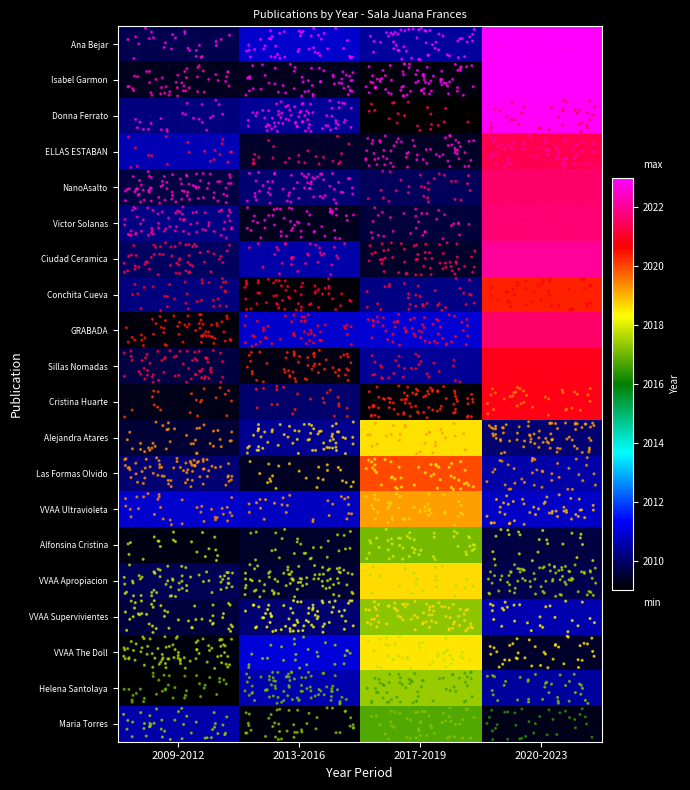

Reading left to right, what are all the values shown in this chart?

Ana Bejar: 2009-2012=2009.7	2013-2016=2010.9	2017-2019=2010.5	2020-2023=2023.2
Isabel Garmon: 2009-2012=2009.3	2013-2016=2009.3	2017-2019=2009.1	2020-2023=2023.7
Donna Ferrato: 2009-2012=2010.2	2013-2016=2010.4	2017-2019=2009.0	2020-2023=2022.9
ELLAS ESTABAN: 2009-2012=2010.7	2013-2016=2009.4	2017-2019=2009.4	2020-2023=2021.4
NanoAsalto: 2009-2012=2009.6	2013-2016=2010.0	2017-2019=2009.9	2020-2023=2021.6
Victor Solanas: 2009-2012=2010.2	2013-2016=2009.3	2017-2019=2009.6	2020-2023=2021.7
Ciudad Ceramica: 2009-2012=2009.9	2013-2016=2010.6	2017-2019=2009.4	2020-2023=2022.0
Conchita Cueva: 2009-2012=2010.2	2013-2016=2009.1	2017-2019=2010.2	2020-2023=2020.3
GRABADA: 2009-2012=2009.1	2013-2016=2010.9	2017-2019=2010.9	2020-2023=2021.6
Sillas Nomadas: 2009-2012=2009.6	2013-2016=2009.2	2017-2019=2010.4	2020-2023=2020.9
Cristina Huarte: 2009-2012=2009.2	2013-2016=2010.0	2017-2019=2009.1	2020-2023=2020.8
Alejandra Atares: 2009-2012=2009.5	2013-2016=2010.3	2017-2019=2018.6	2020-2023=2010.0
Las Formas Olvido: 2009-2012=2010.1	2013-2016=2009.4	2017-2019=2019.9	2020-2023=2010.6
VVAA Ultravioleta: 2009-2012=2010.9	2013-2016=2010.8	2017-2019=2019.2	2020-2023=2010.8
Alfonsina Cristina: 2009-2012=2009.2	2013-2016=2009.4	2017-2019=2017.1	2020-2023=2009.7
VVAA Apropiacion: 2009-2012=2009.8	2013-2016=2009.5	2017-2019=2018.7	2020-2023=2009.7
VVAA Supervivientes: 2009-2012=2009.6	2013-2016=2010.1	2017-2019=2017.3	2020-2023=2010.6
VVAA The Doll: 2009-2012=2009.1	2013-2016=2011.0	2017-2019=2018.5	2020-2023=2009.4
Helena Santolaya: 2009-2012=2009.0	2013-2016=2010.6	2017-2019=2017.4	2020-2023=2010.5
Maria Torres: 2009-2012=2010.5	2013-2016=2009.1	2017-2019=2016.7	2020-2023=2009.2